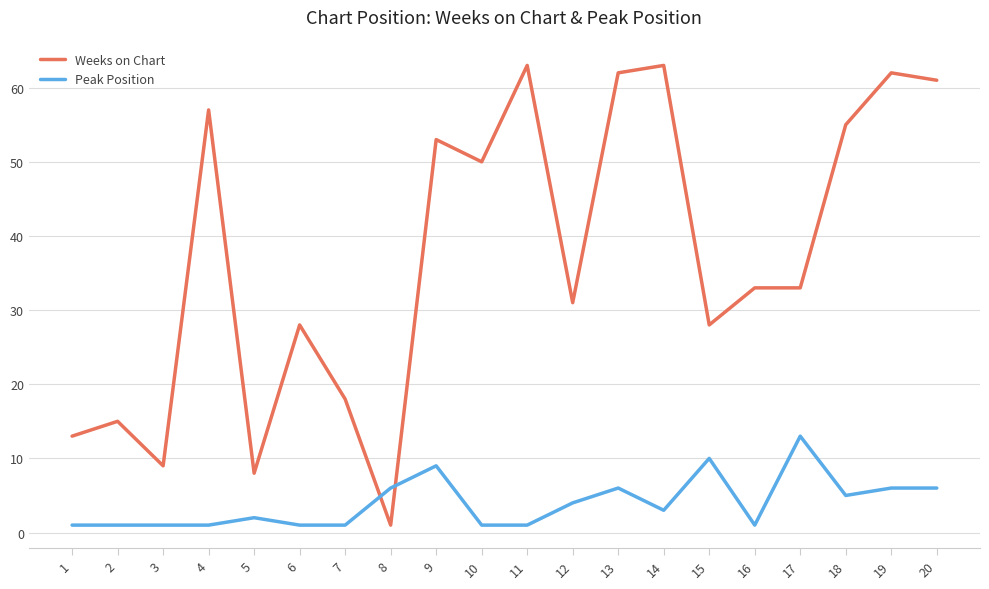

What is the difference between the maximum and minimum values in the Weeks on Chart series?

62